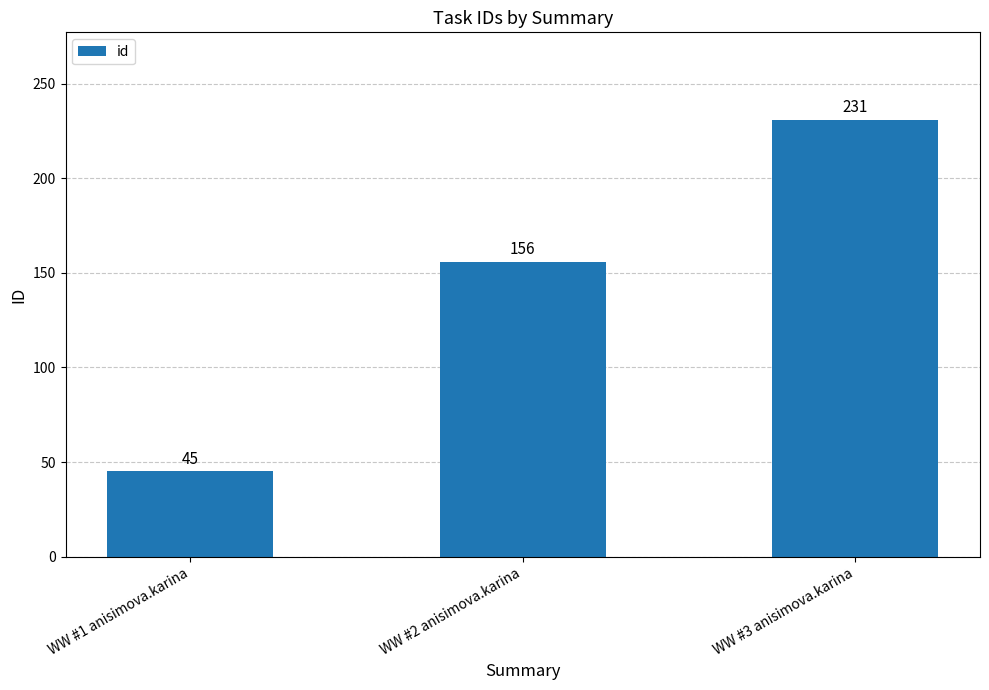

Which has a higher value, WW #3 anisimova.karina or WW #1 anisimova.karina?

WW #3 anisimova.karina